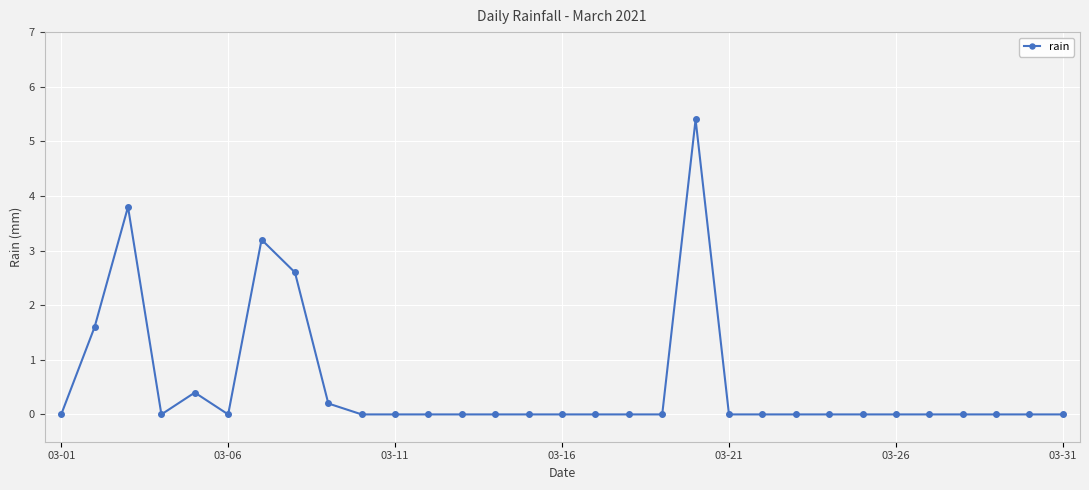

What is the average value?

0.6